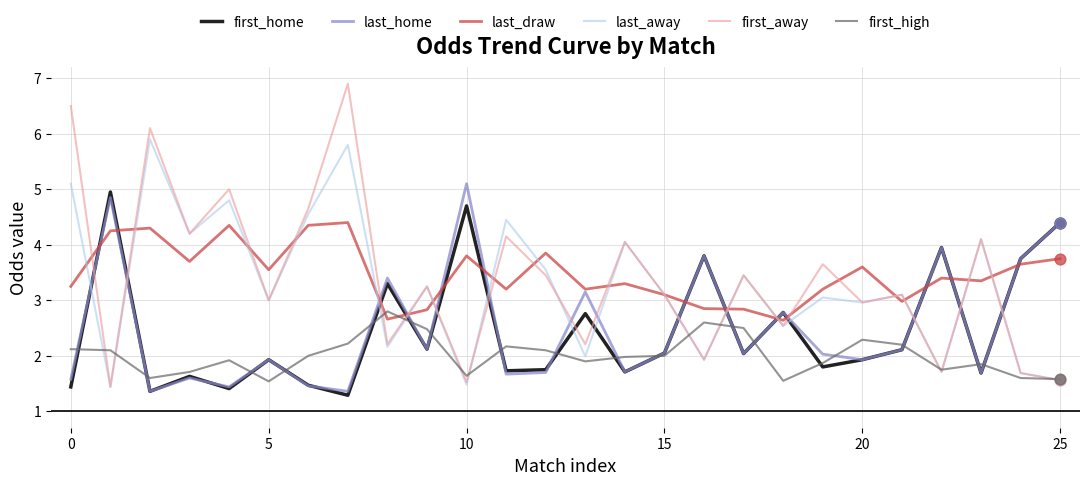

Which series has the widest spread of values?

first_away